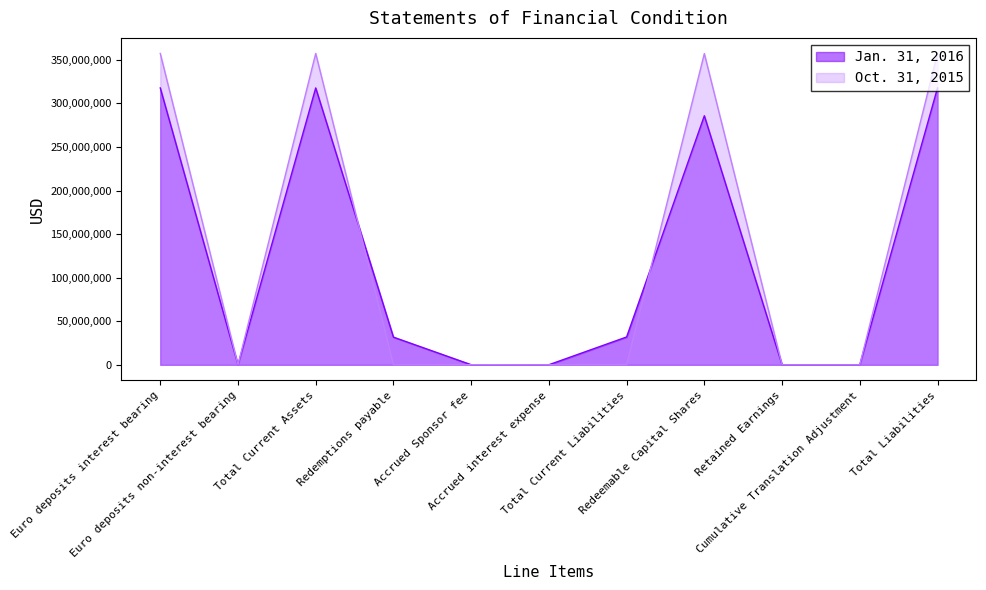

Is the value of Jan. 31, 2016 at Retained Earnings greater than the value of Oct. 31, 2015 at Total Liabilities?

No